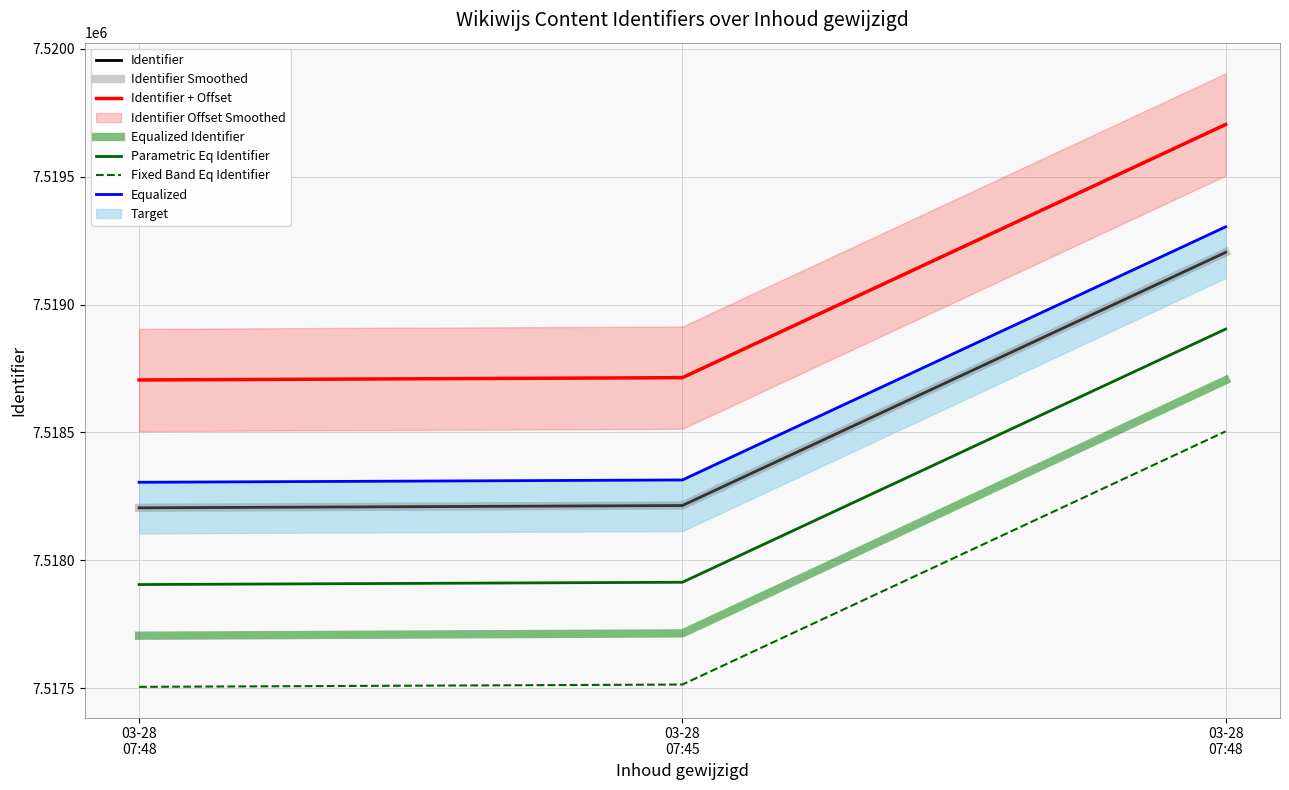

How many values exceed 7518214?

1